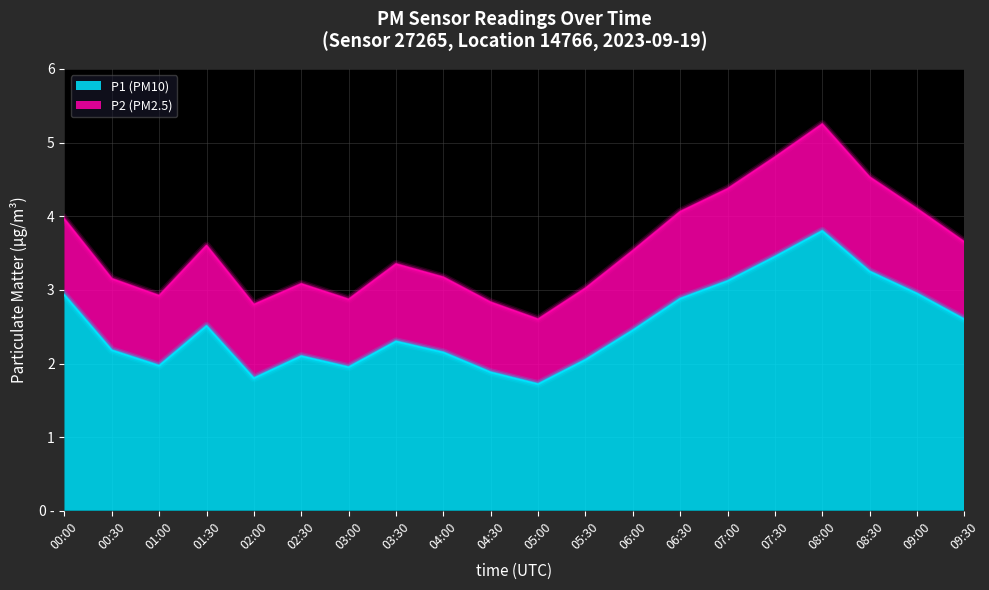

What value does the data have at 04:00?

2.1